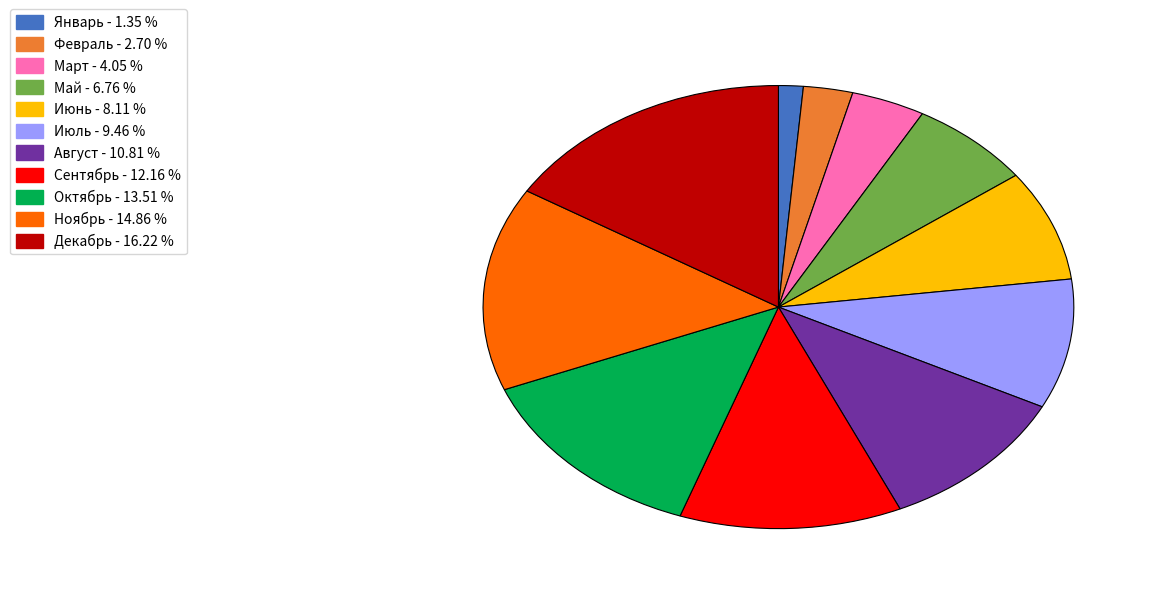

What is the smallest slice in the pie chart?

Январь - 1.35 %